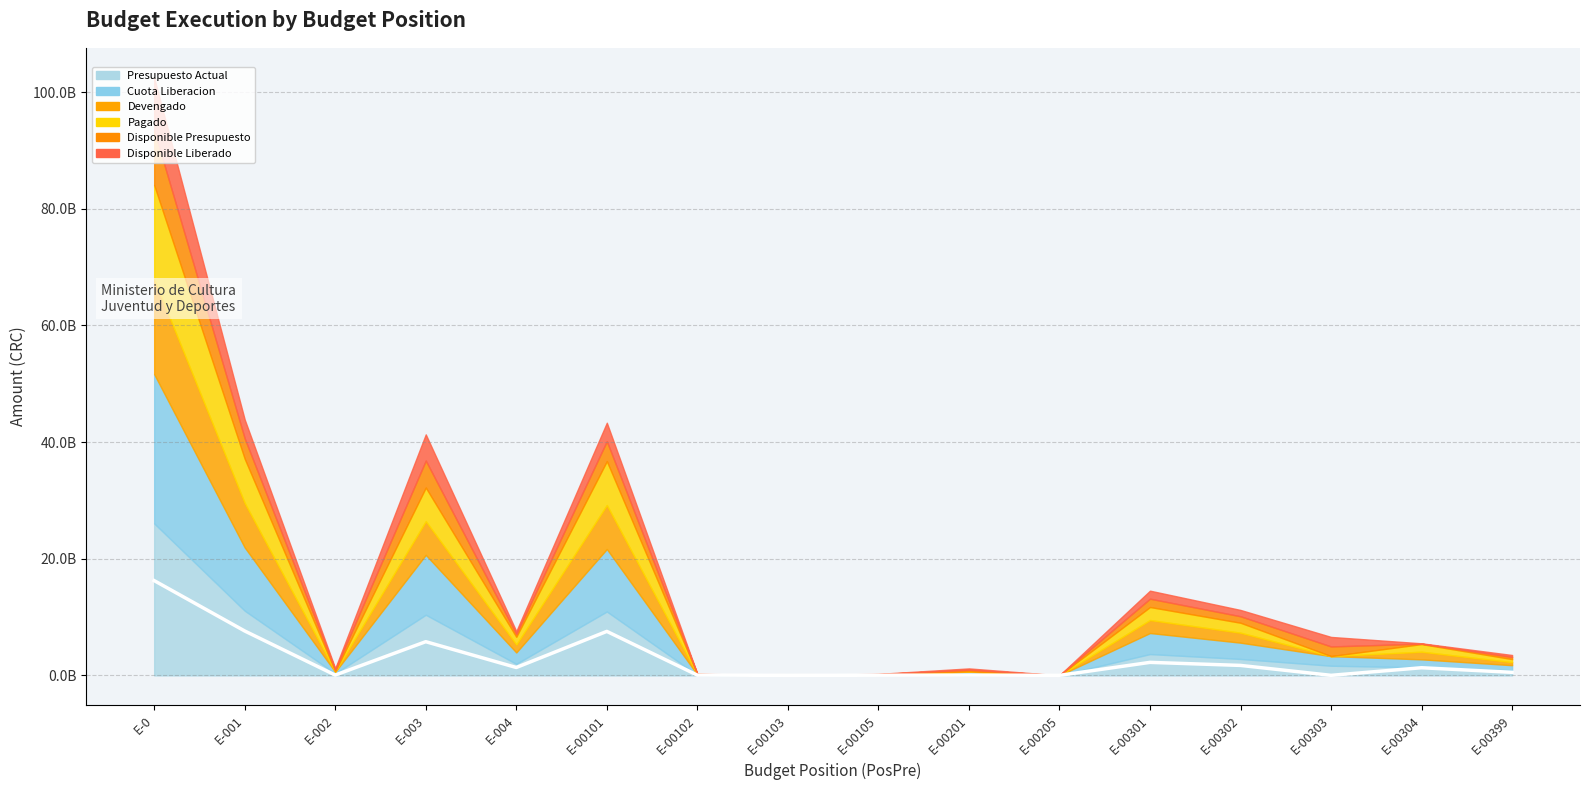

What is the difference between the second highest and second lowest values in the Devengado series?

7606901329.3